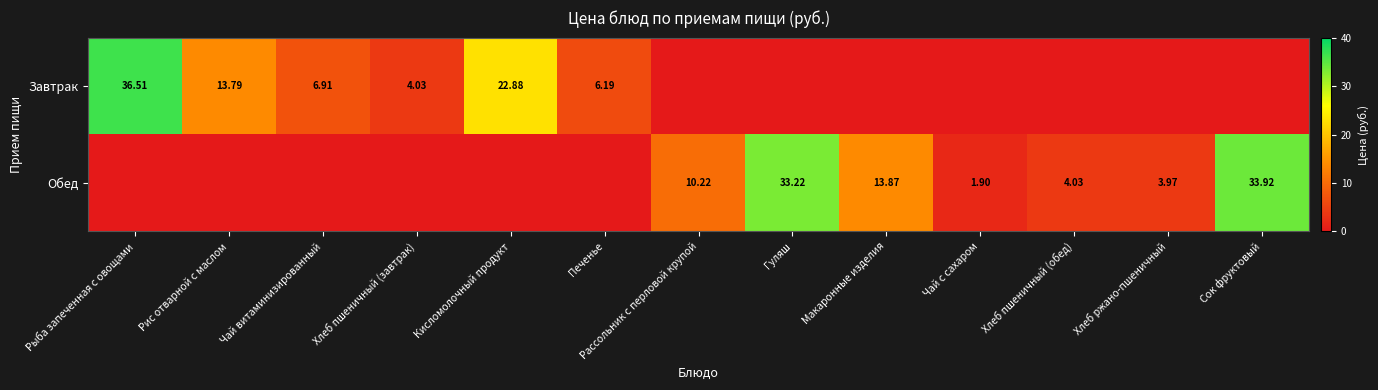

Is the value of Завтрак at Рассольник с перловой крупой greater than the value of Обед at Хлеб пшеничный (завтрак)?

No